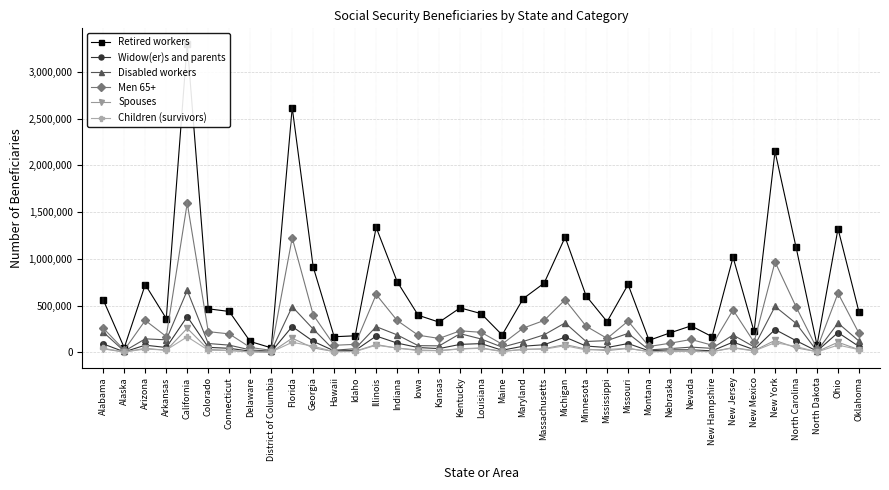

At which category does Children (survivors) reach its first local peak?

Arizona